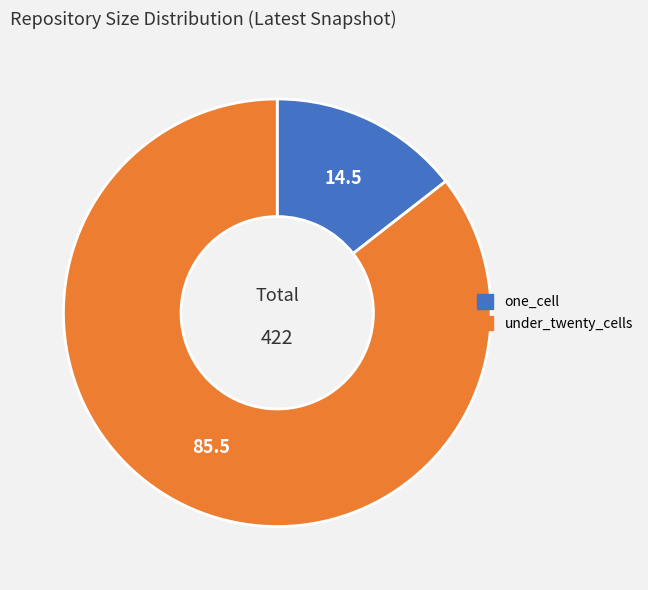

Does any single category account for the majority?

Yes